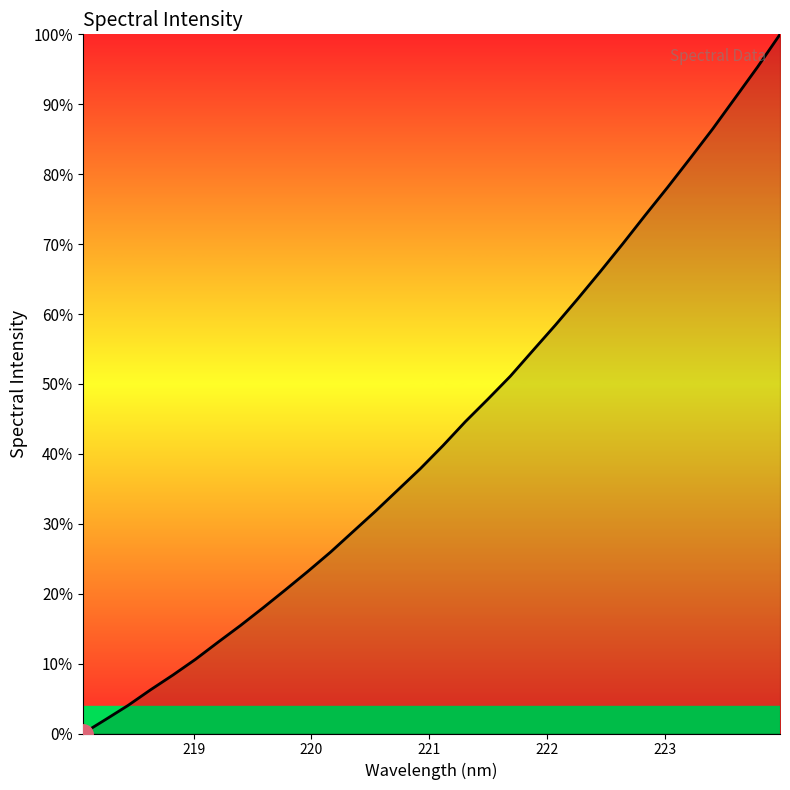

Does the chart display data point markers on the line(s)?

No